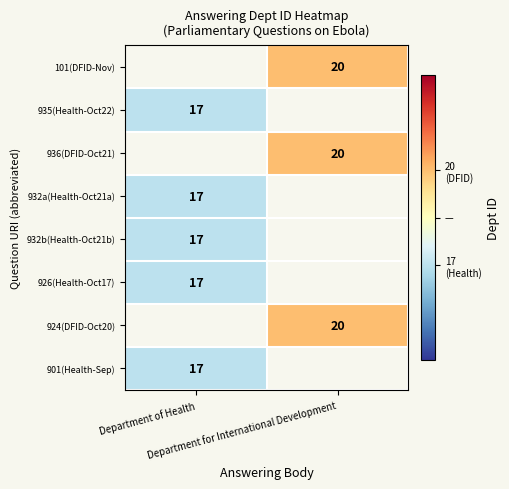

What is the minimum value for 932b(Health-Oct21b)?

17.0